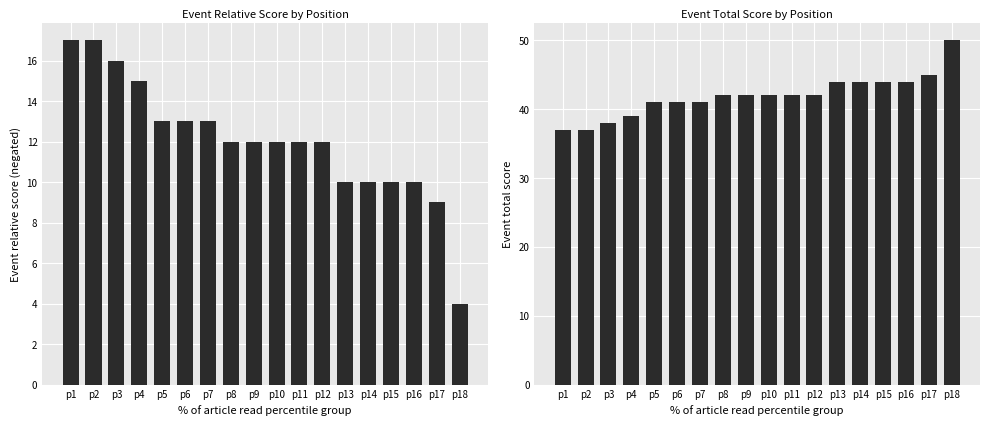

Which has a higher value, p8 or p15?

p8